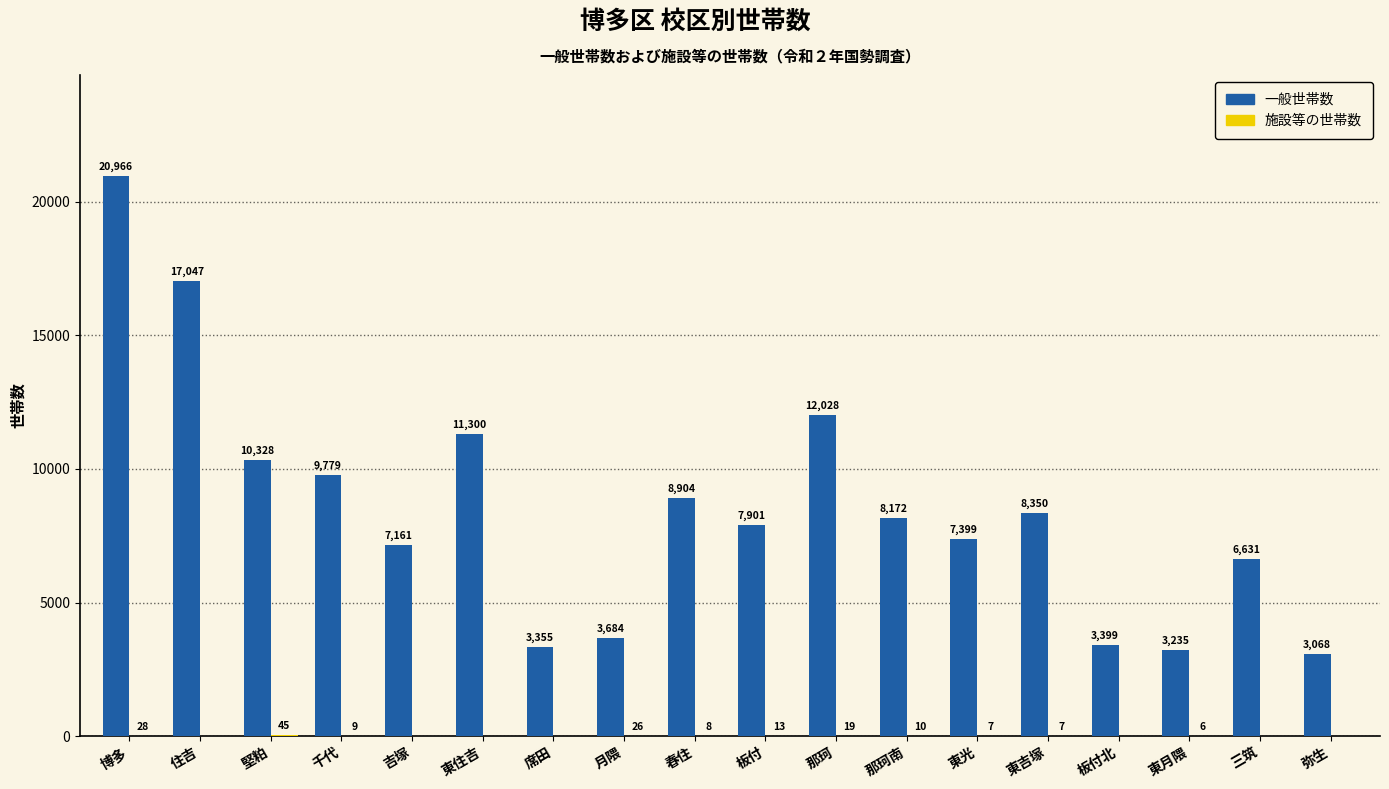

What is the sum of the 一般世帯数 values at 住吉 and 席田?

20402